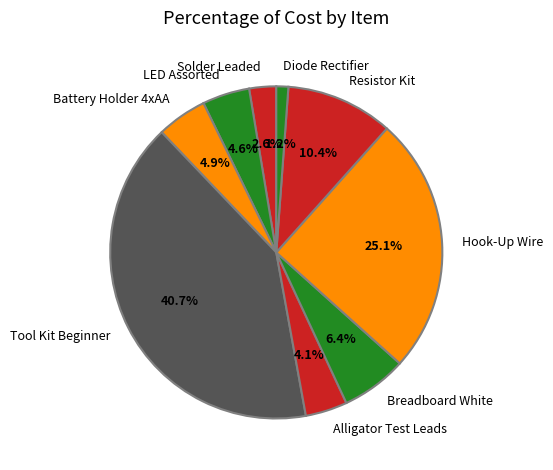

What is the ratio of the value at Battery Holder 4xAA to the value at Alligator Test Leads?

1.2